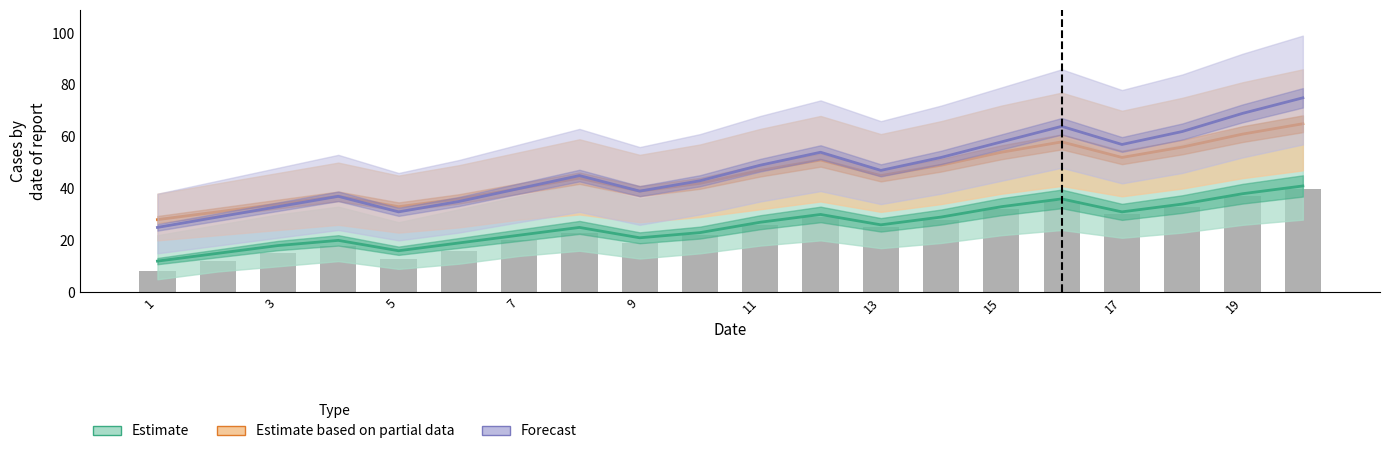

The value at 19 is 58. True or false?

False